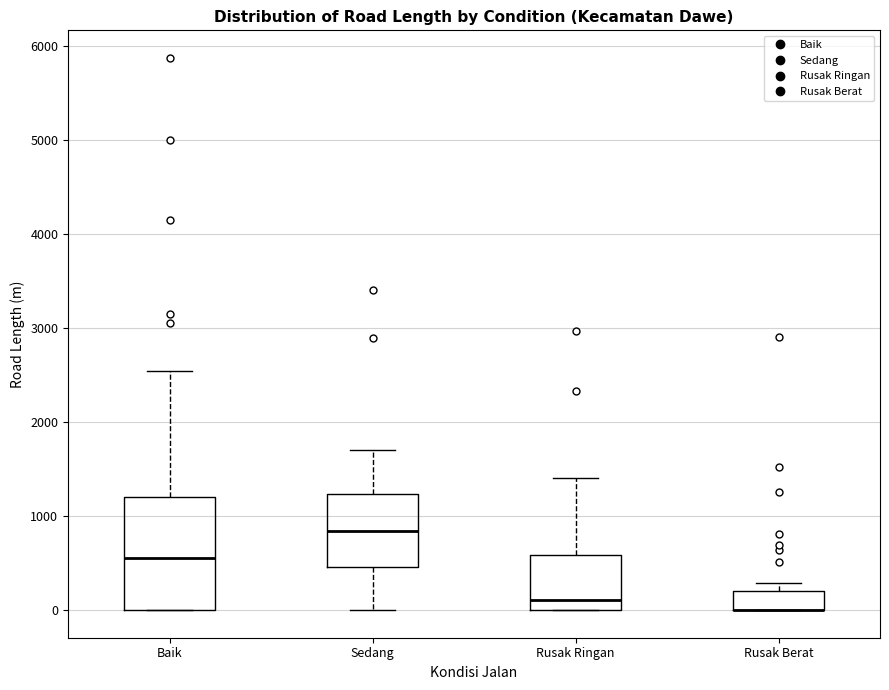

Where is the lower edge of the box for Rusak Berat on the y-axis? The values are not printed on the chart, so give them approximately, as read against the axis.

0